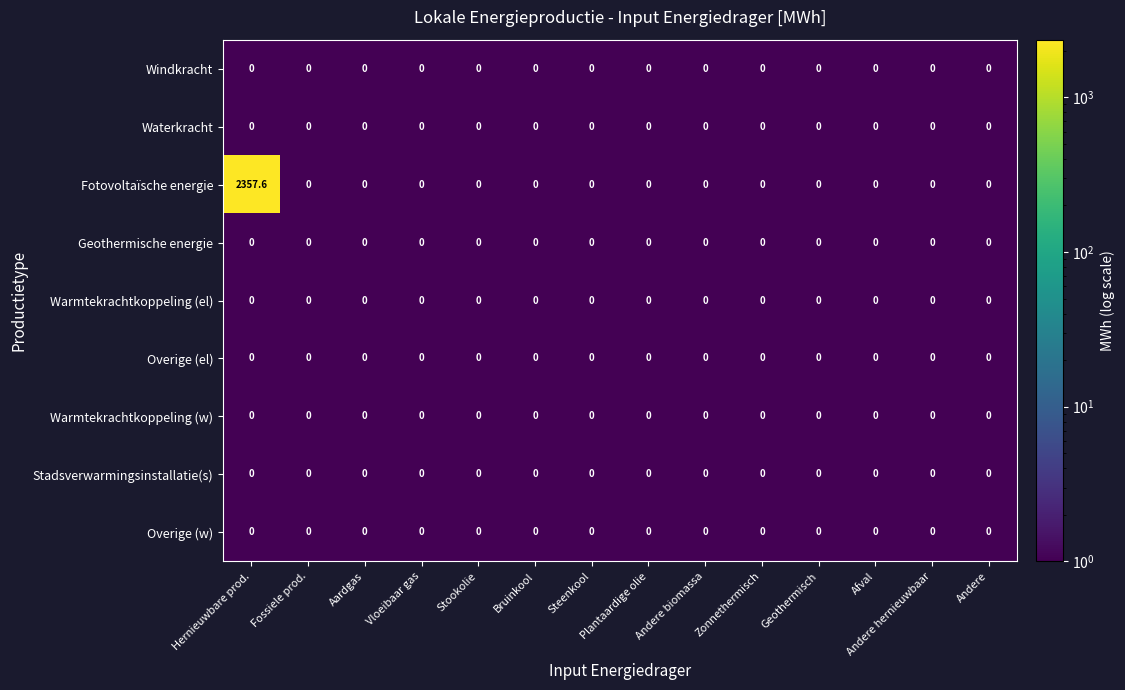

Is it true that Warmtekrachtkoppeling (w) equals 0.0 at Aardgas?

True